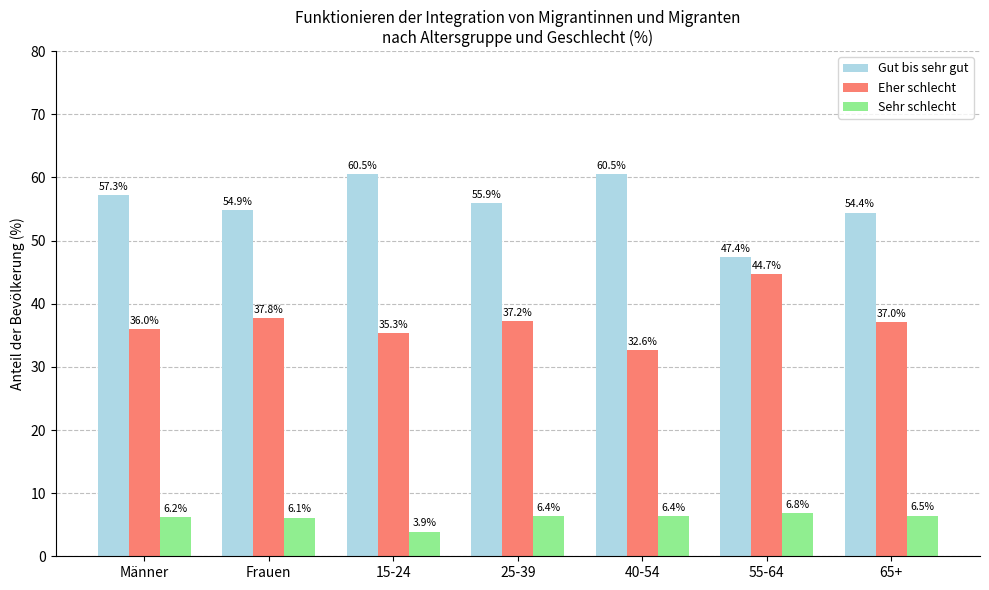

At how many categories does at least one series exceed 32?

7